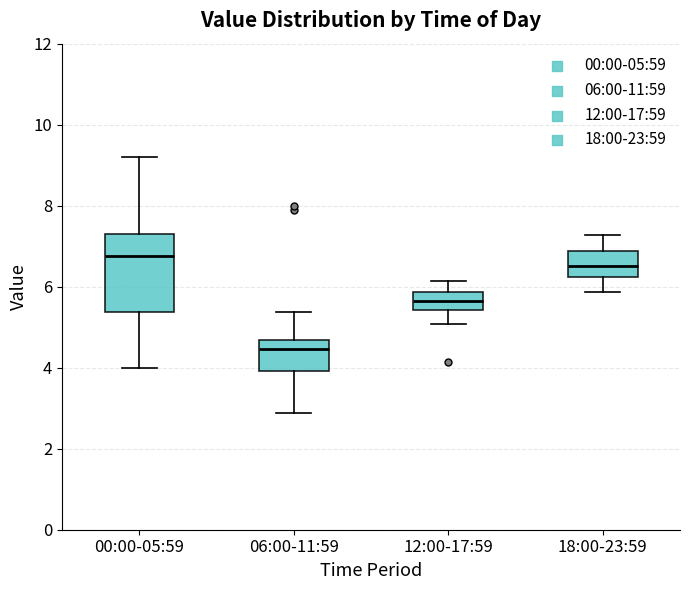

Which box's median line is the highest?

00:00-05:59